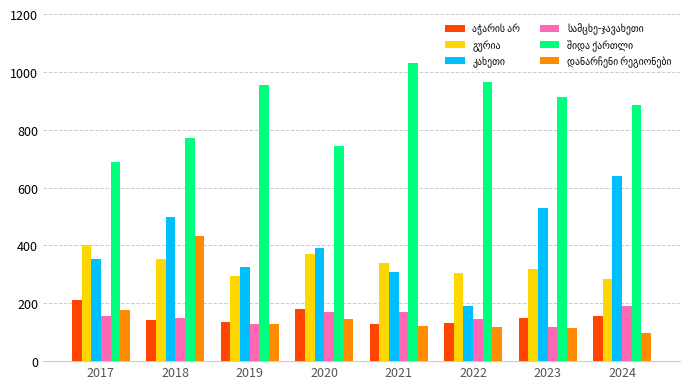

Which category has the lowest value across all series?

2024